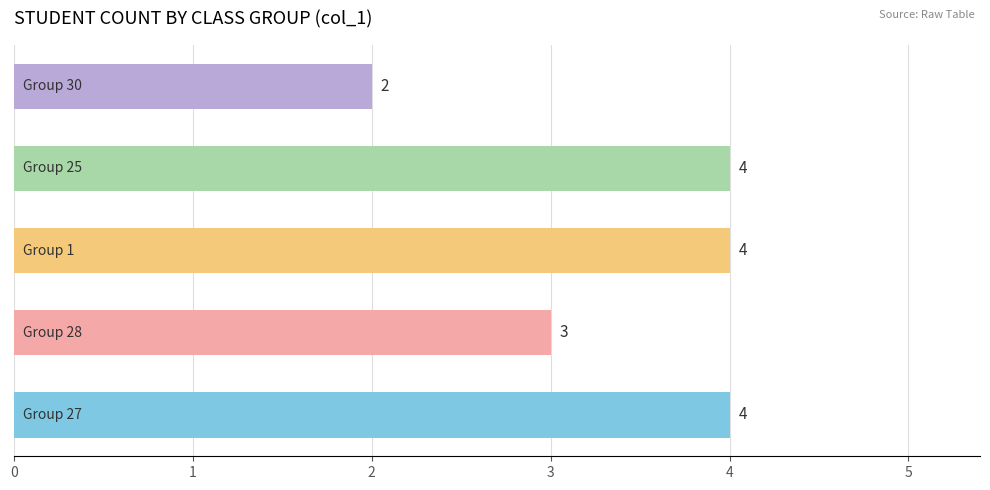

What is the average value?

3